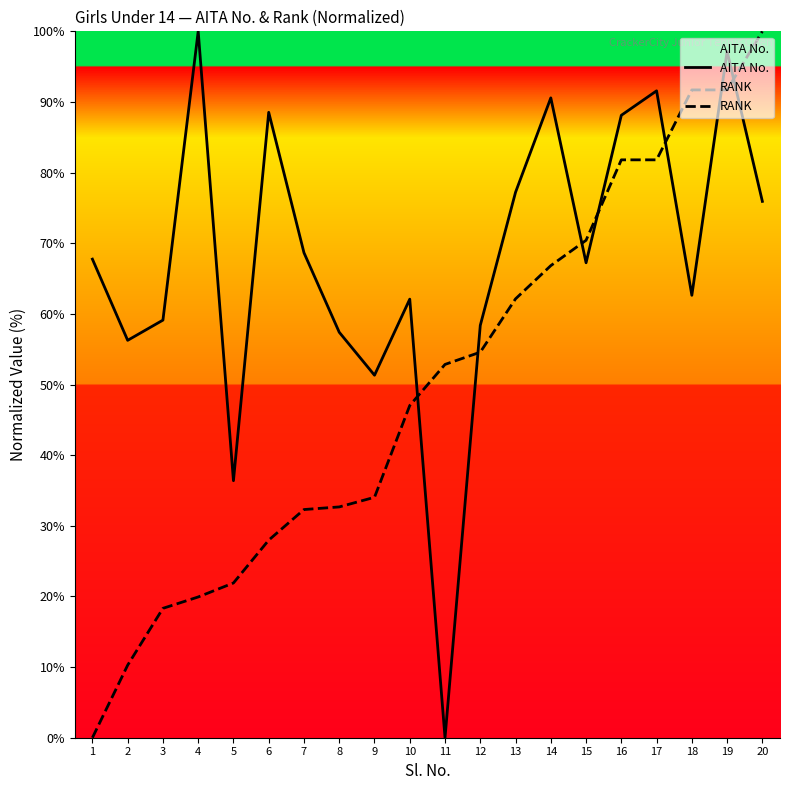

Reading left to right, transcribe all the data shown in this chart.

AITA No.: 67.8	56.3	59.1	100.0	36.4	88.5	68.7	57.4	51.3	62.1	0.0	58.4	77.2	90.6	67.2	88.1	91.6	62.6	97.2	75.9
RANK: 0.0	10.3	18.3	19.9	21.9	28.0	32.3	32.7	34.0	47.0	52.8	54.6	62.1	66.8	70.4	81.8	81.8	91.7	91.7	100.0